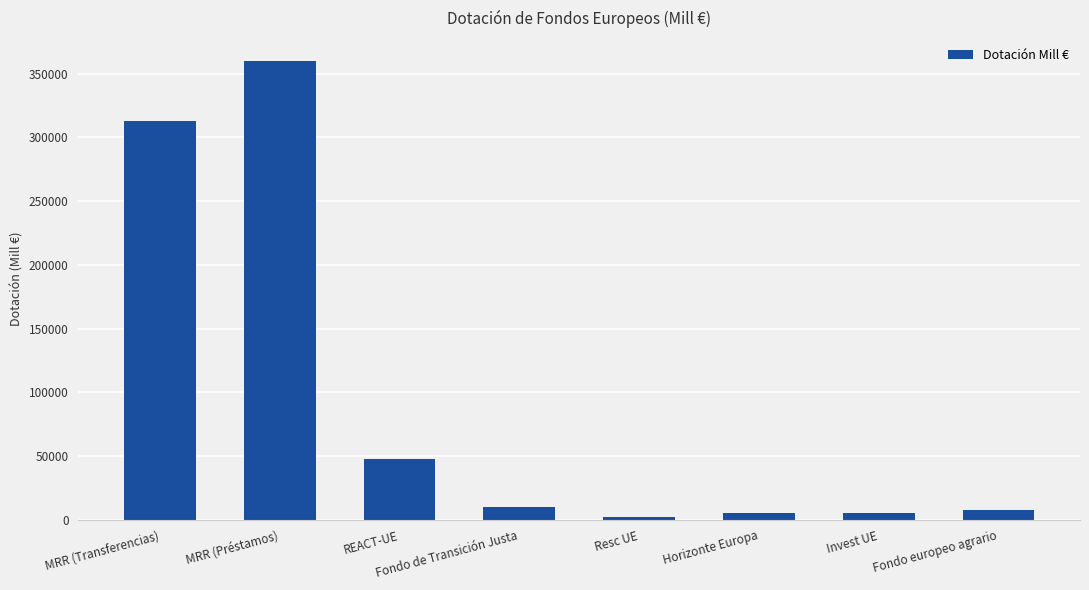

Does the chart contain any negative values?

No